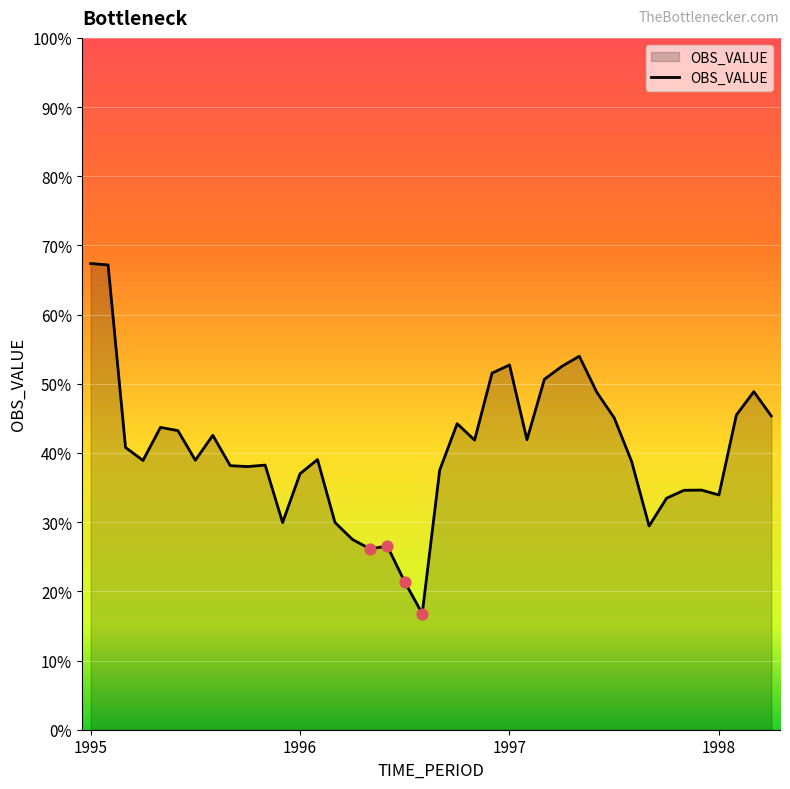

What is the difference between the maximum and minimum values?

50.6